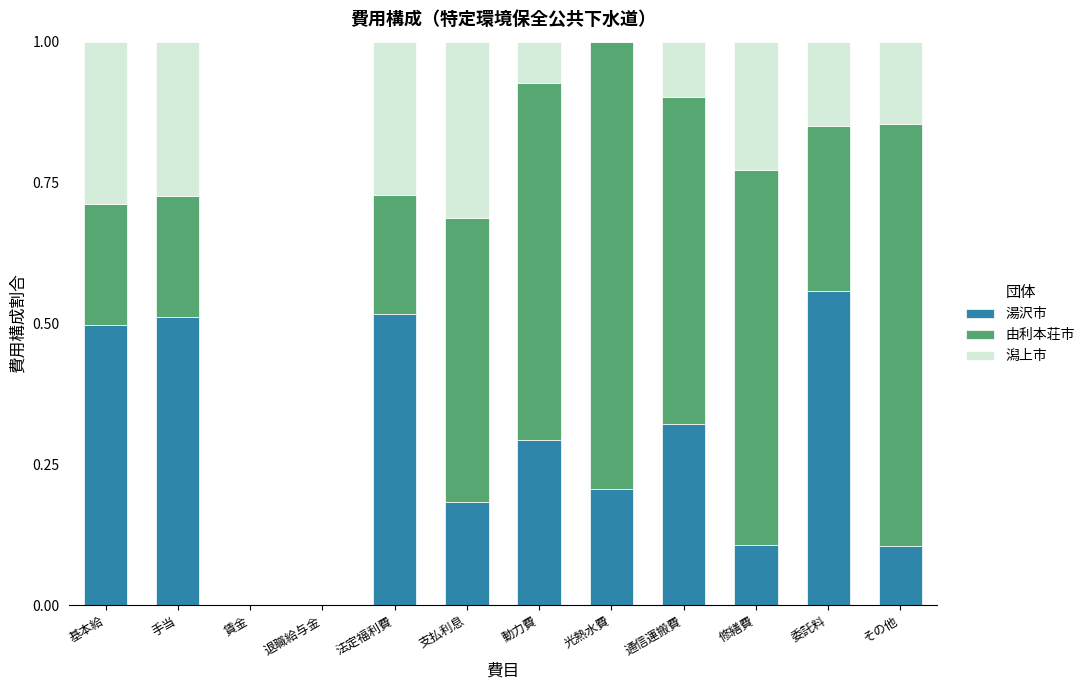

What is the total value across all series at 動力費?

1.0